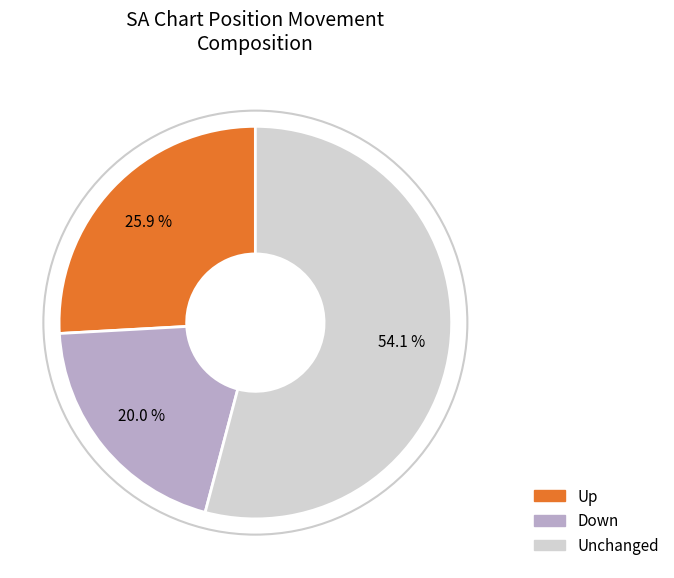

Which has a higher value, Up or Down?

Up